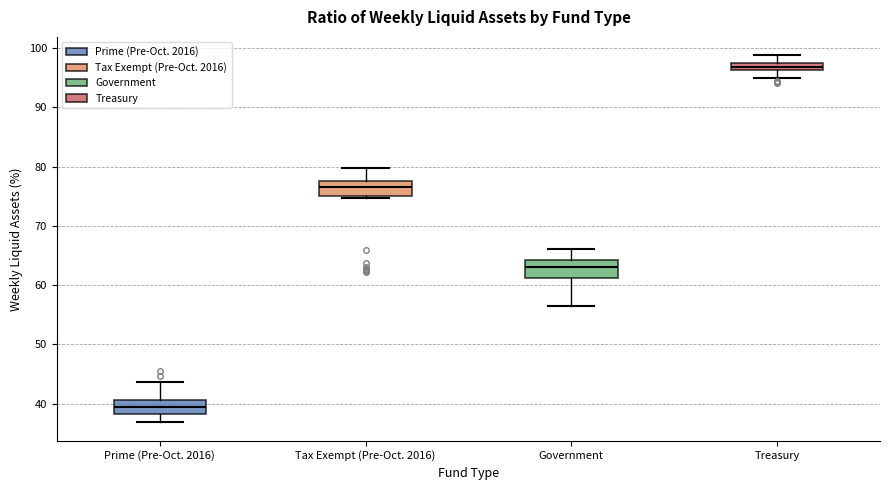

Which box's median line is the lowest?

Prime (Pre-Oct. 2016)